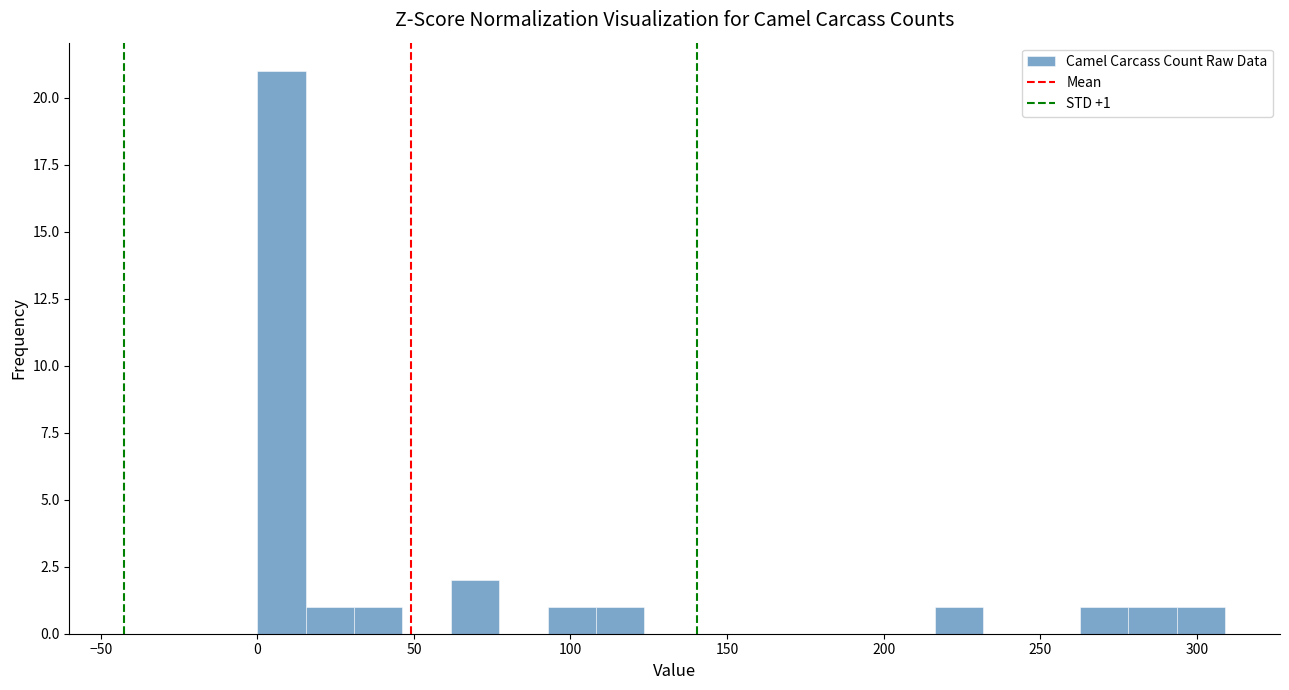

Around what value on the x-axis is the tallest bar? Give the approximate position of its centre, as read against the axis.

10